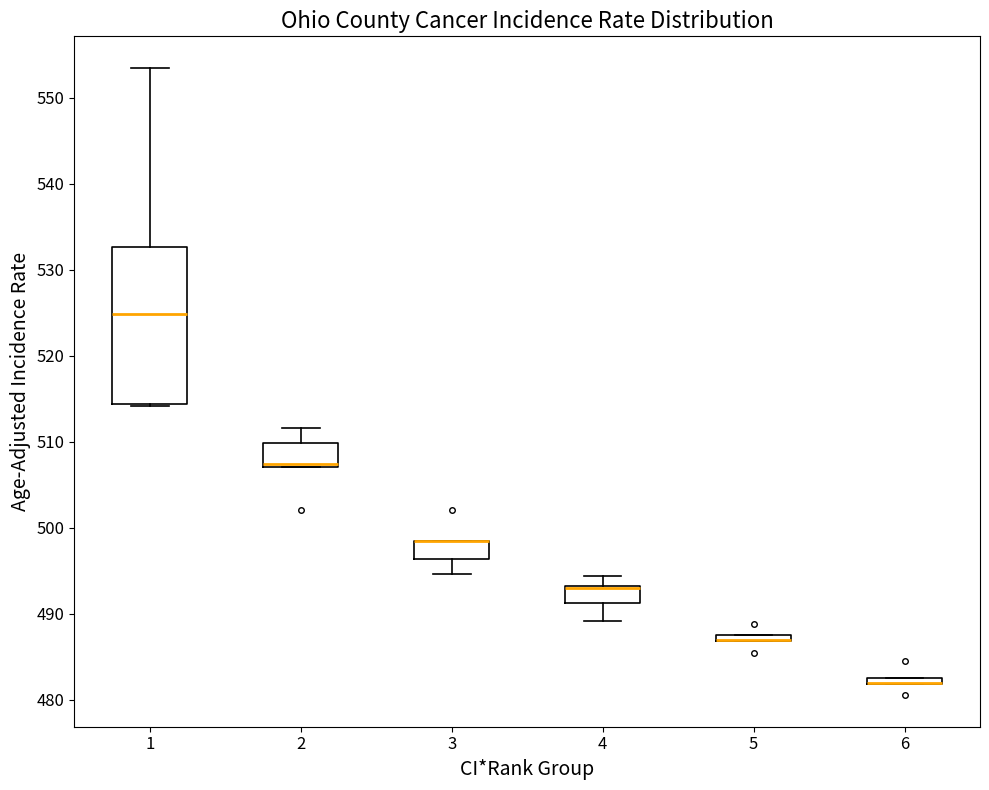

Where is the upper edge of the box at x = 2 on the y-axis? The values are not printed on the chart, so give them approximately, as read against the axis.

510